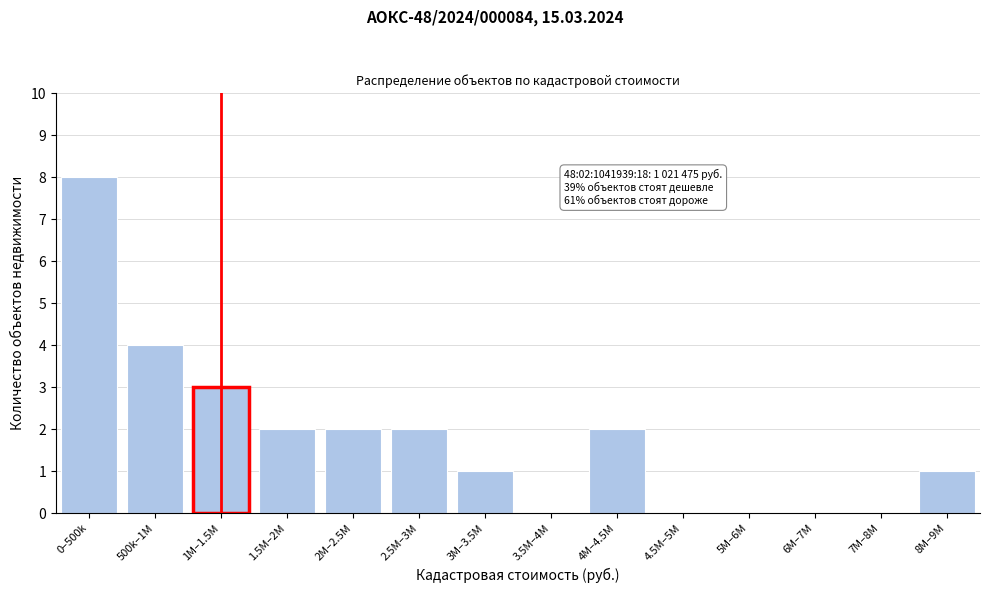

Reading left to right, what are all the values shown in this chart?

0–500k=8	500k–1M=4	1M–1.5M=3	1.5M–2M=2	2M–2.5M=2	2.5M–3M=2	3M–3.5M=1	3.5M–4M=0	4M–4.5M=2	4.5M–5M=0	5M–6M=0	6M–7M=0	7M–8M=0	8M–9M=1